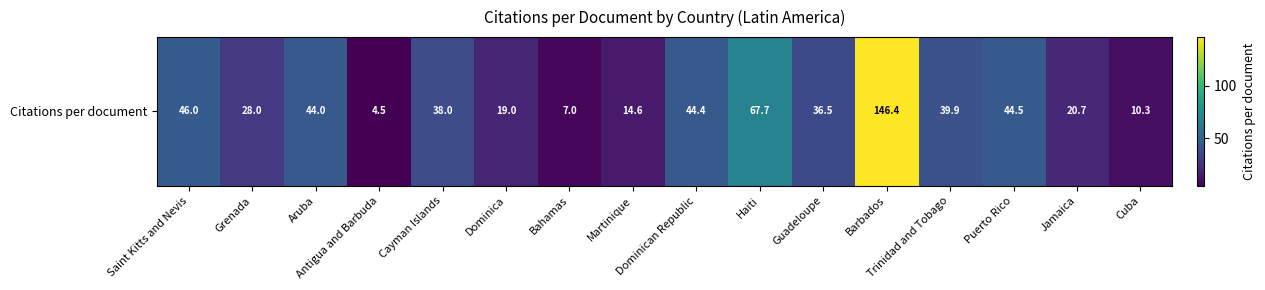

Is it true that the value at Saint Kitts and Nevis is 46.0?

True